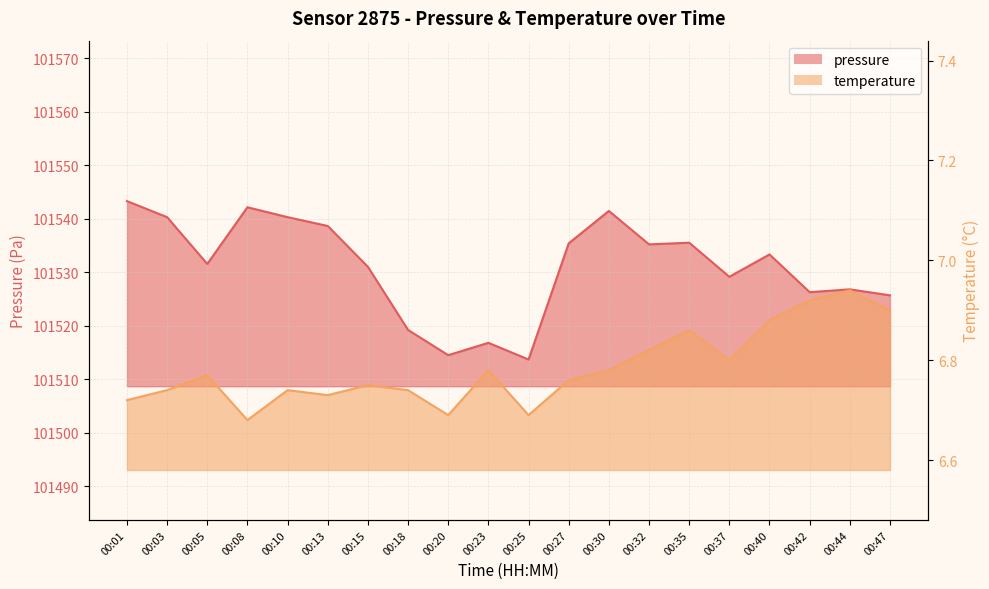

How many lines are shown in the chart?

2